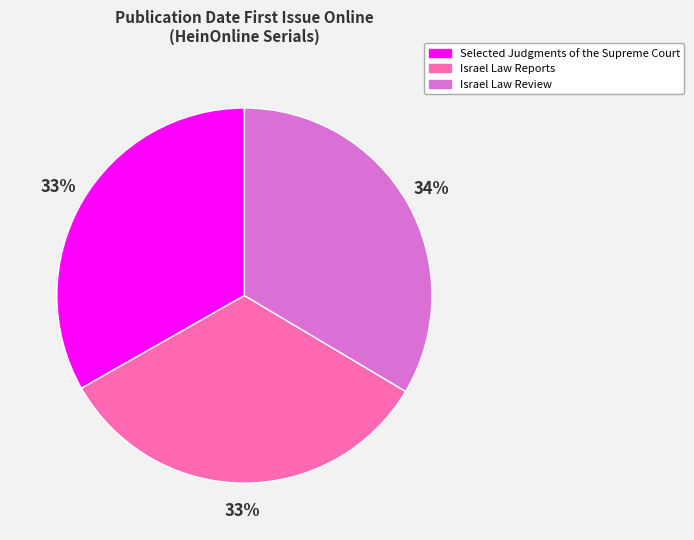

Does Selected Judgments of the Supreme Court represent more than half of the total?

No